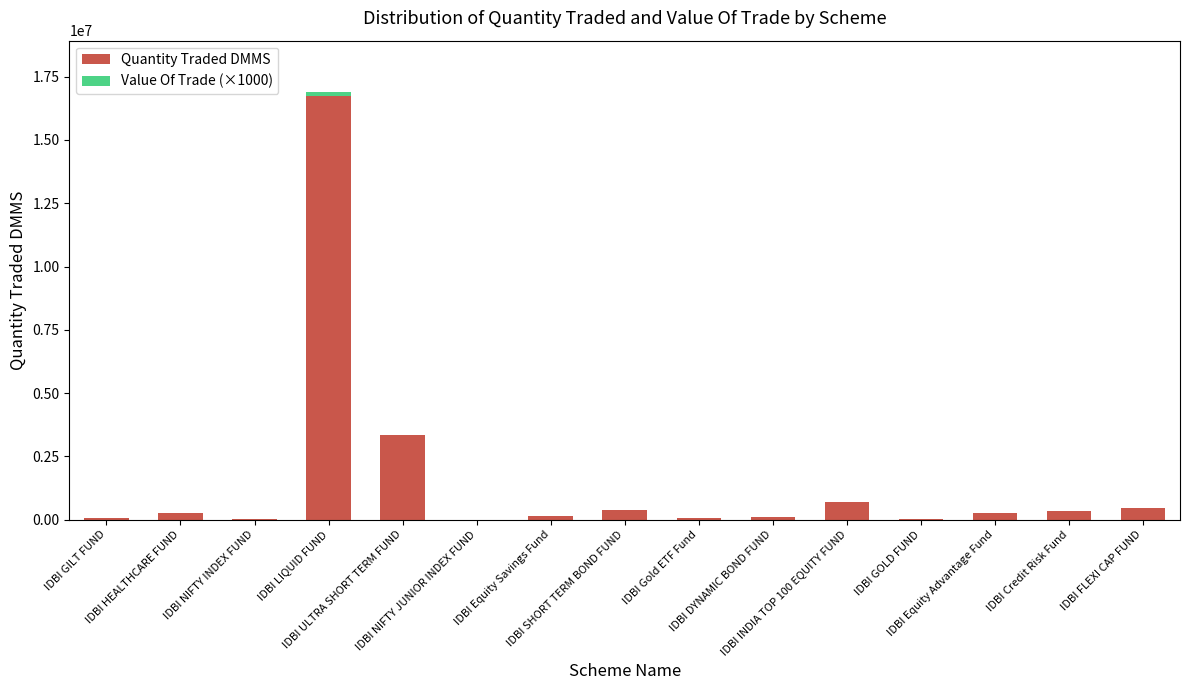

What is the sum of all Quantity Traded DMMS values?

22820259.5